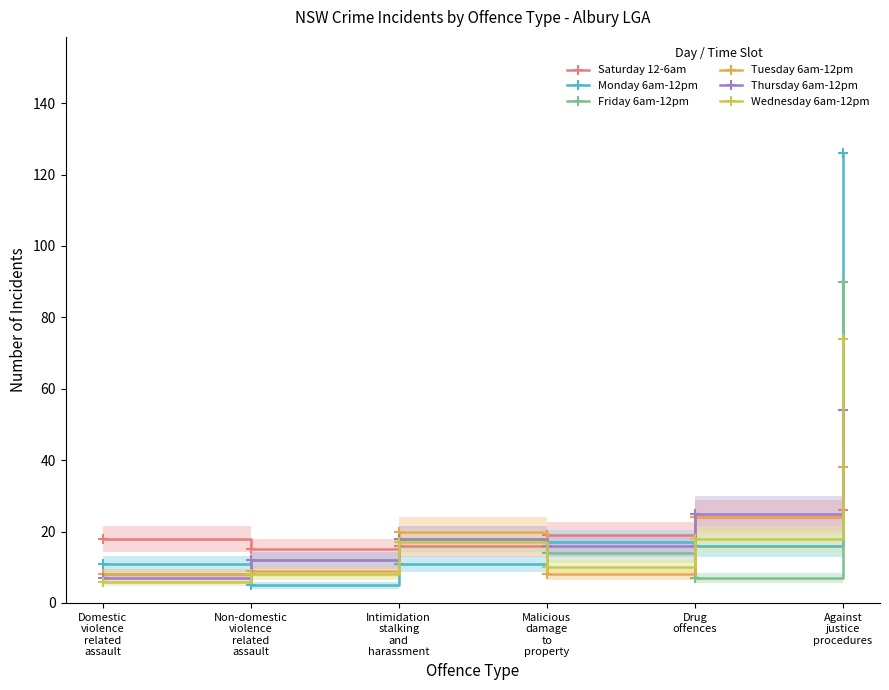

What is the difference between the highest and lowest values at Intimidation
stalking
and
harassment?

9